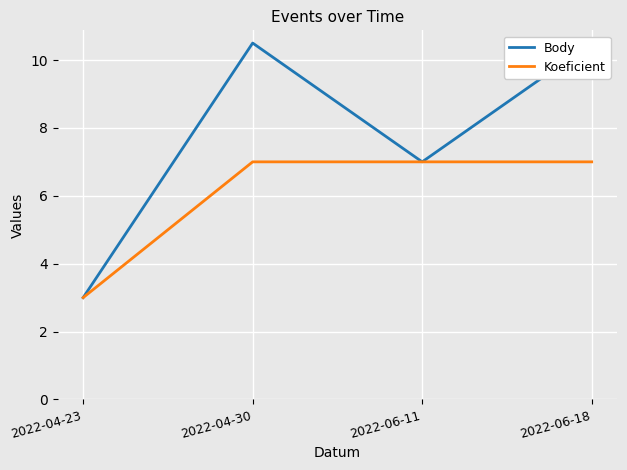

Where is Koeficient nearest to the value 5?

2022-04-23